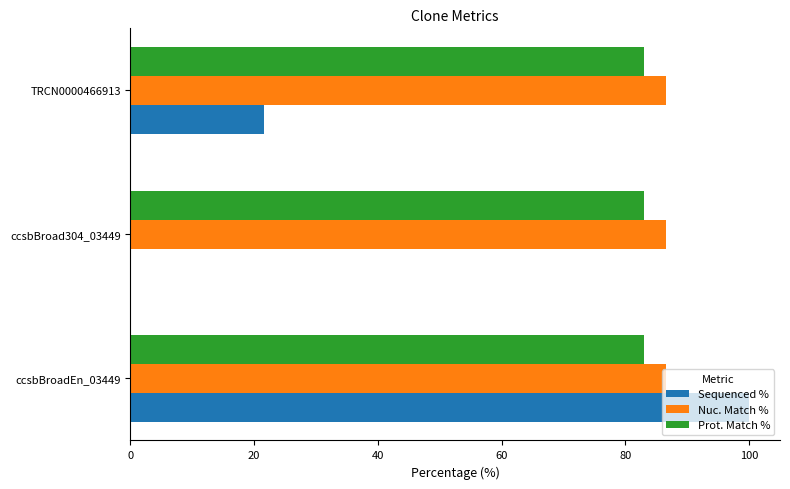

At which category is the sum across all series the highest?

ccsbBroadEn_03449